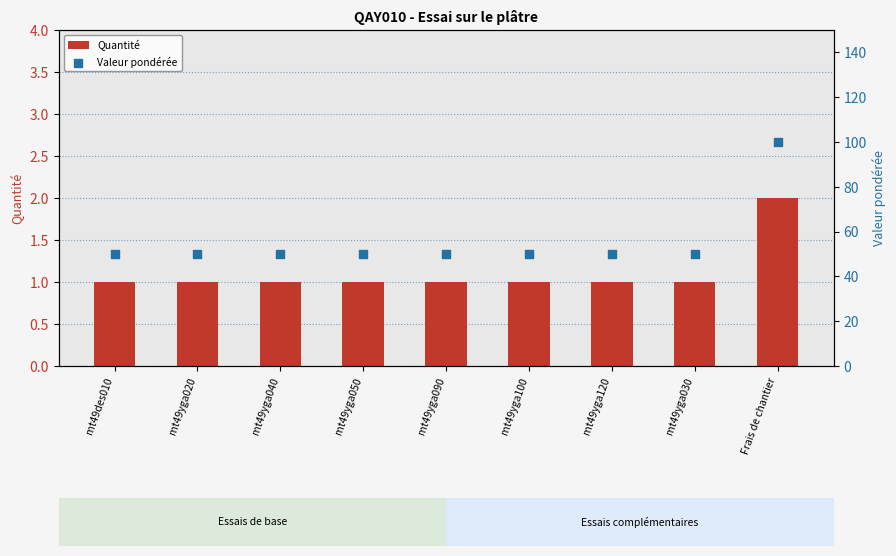

What is the total value across all series at Frais de chantier?

102